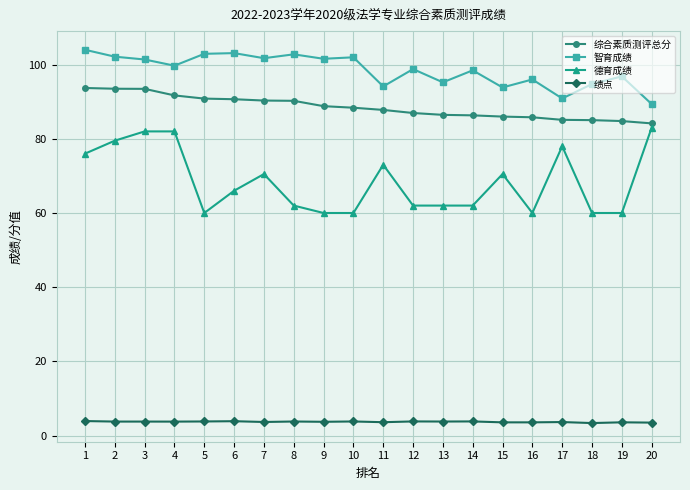

What is the difference between the second highest and minimum values in the 德育成绩 series?

22.0